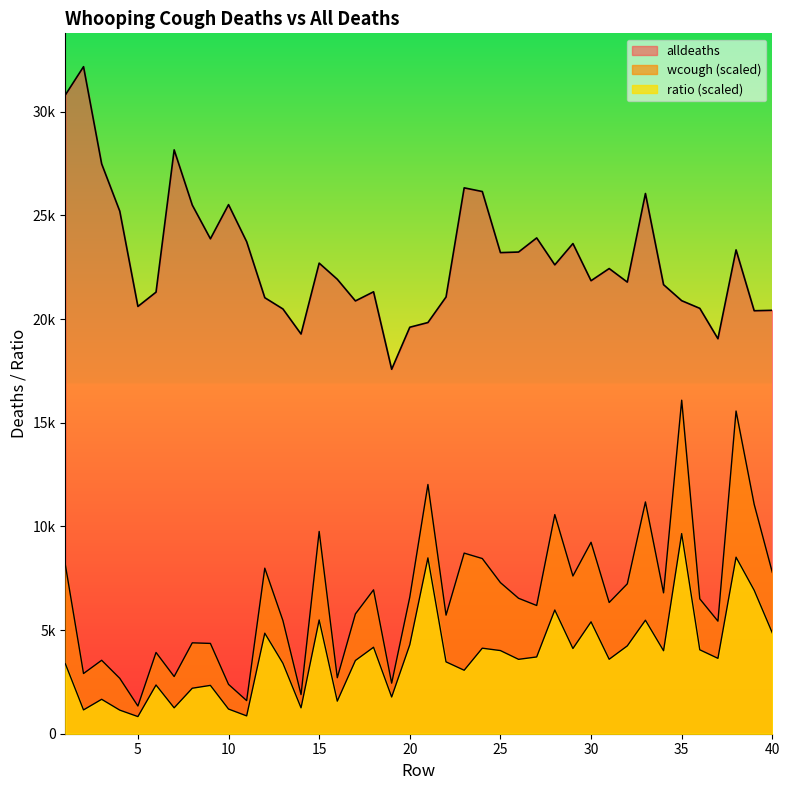

What is the total value across all series at 7?

32164.1